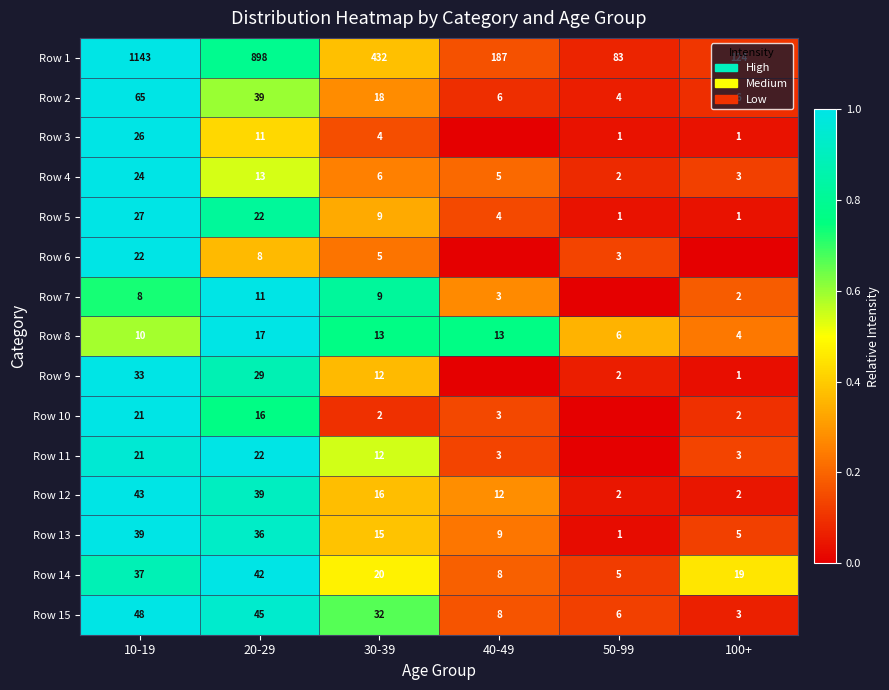

Is it true that Row 1 equals 187 at 40-49?

True